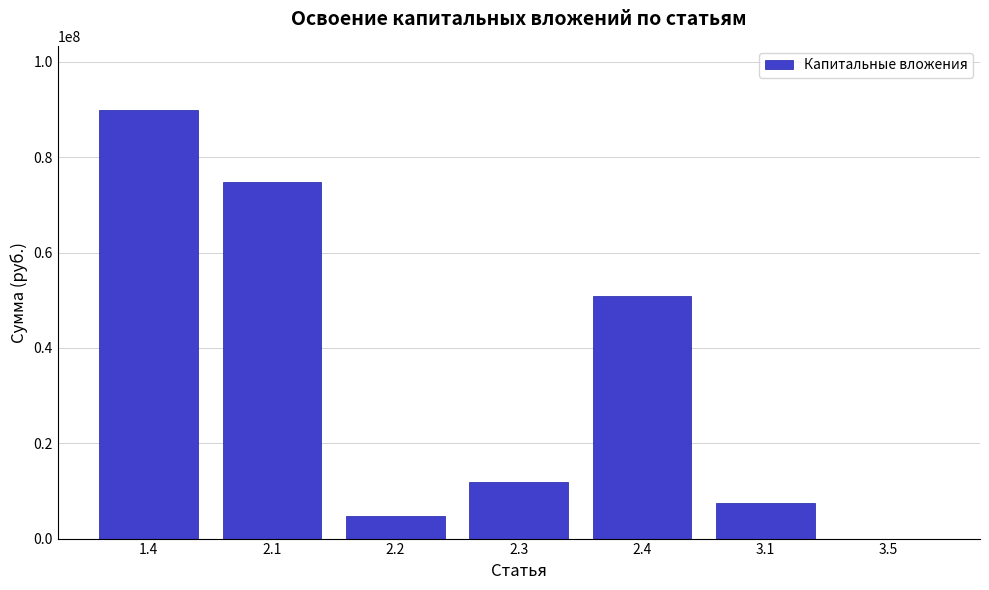

Reading left to right, transcribe all the data shown in this chart.

1.4=89898527	2.1=74915439	2.2=4754038	2.3=11791417	2.4=50964400	3.1=7405584	3.5=85